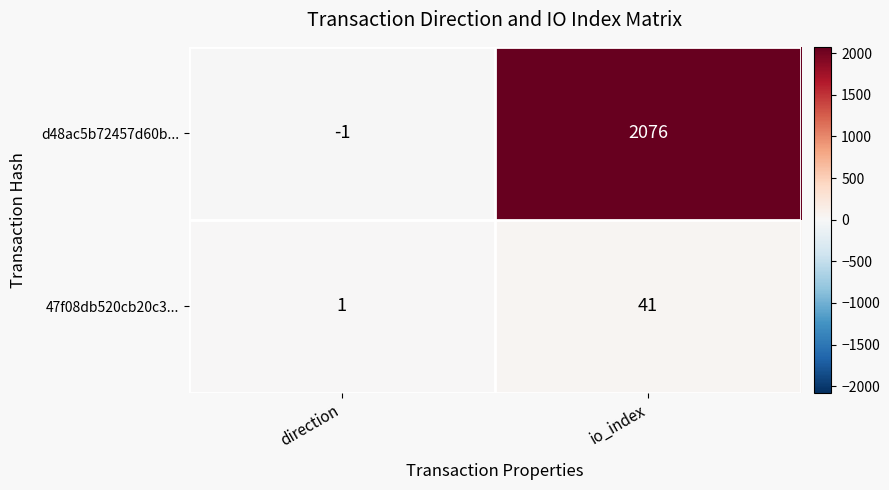

At which category does the chart reach its peak across all series?

io_index